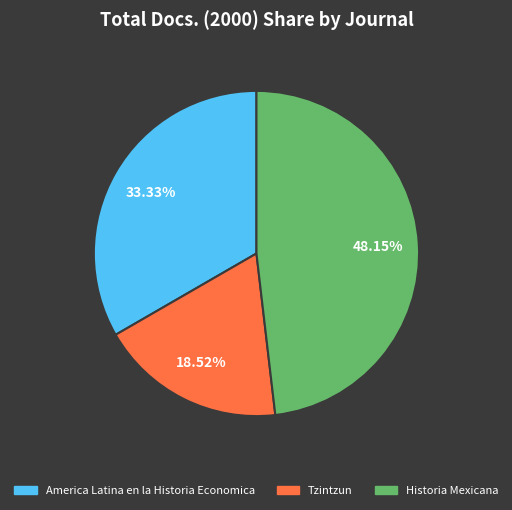

What percentage is the Tzintzun slice, to the nearest percent?

19%